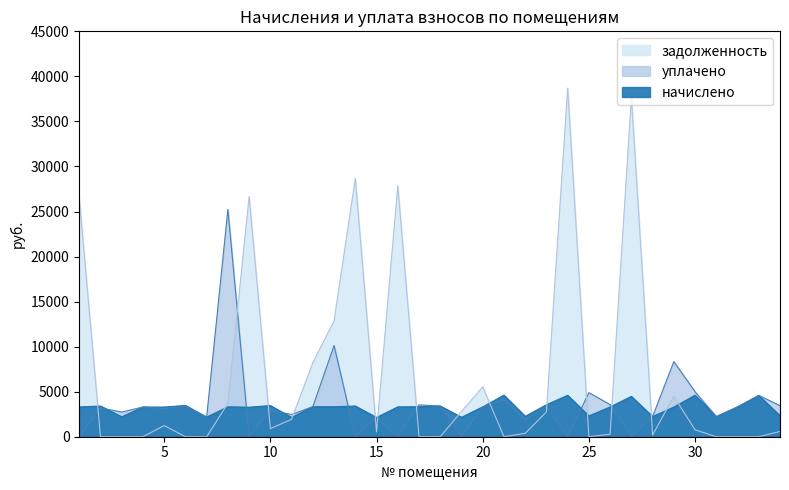

Does the chart have visible grid lines?

No